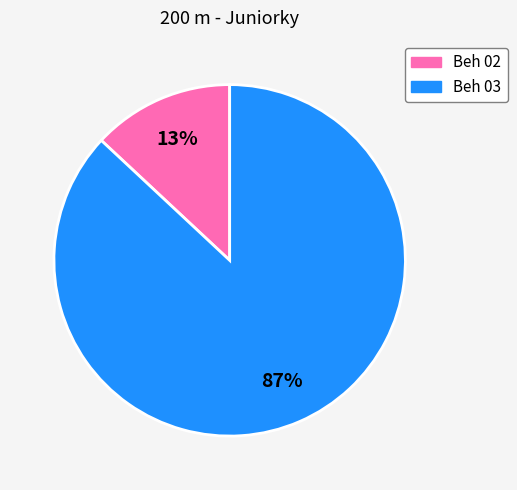

Rank the categories by value from lowest to highest.

Beh 02, Beh 03